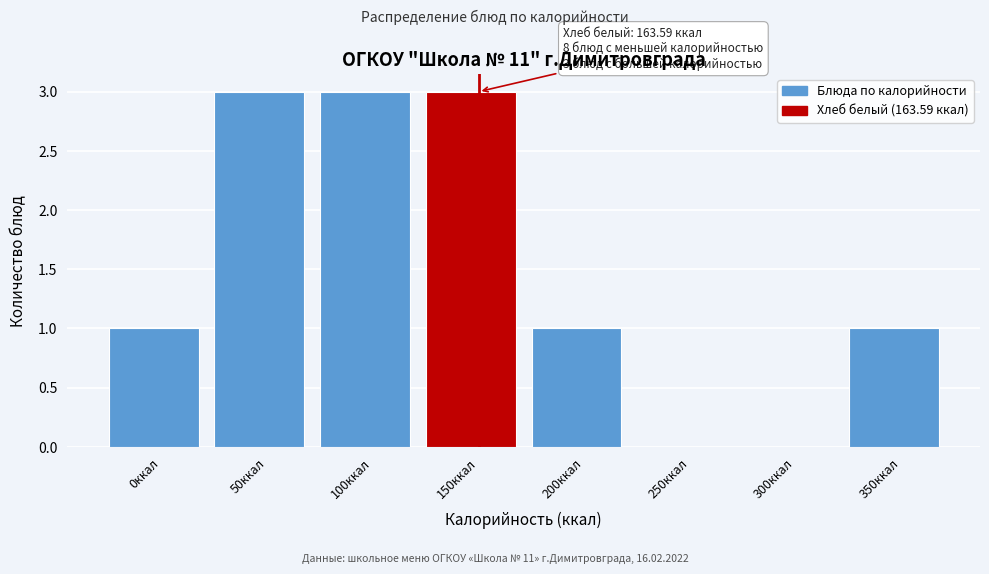

Reading left to right, what are all the values shown in this chart?

0ккал=1	50ккал=3	100ккал=3	150ккал=3	200ккал=1	250ккал=0	300ккал=0	350ккал=1